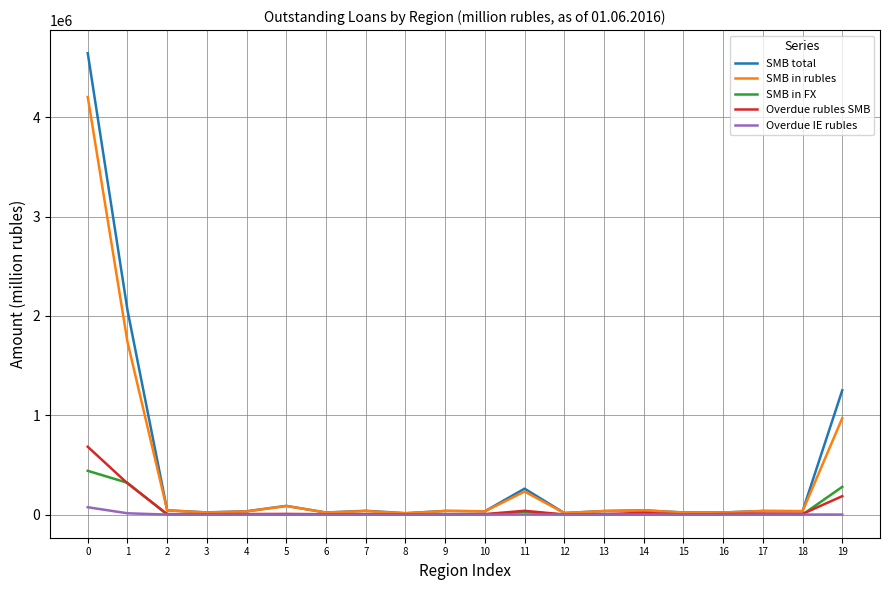

Which series has the largest range (max minus min)?

SMB total